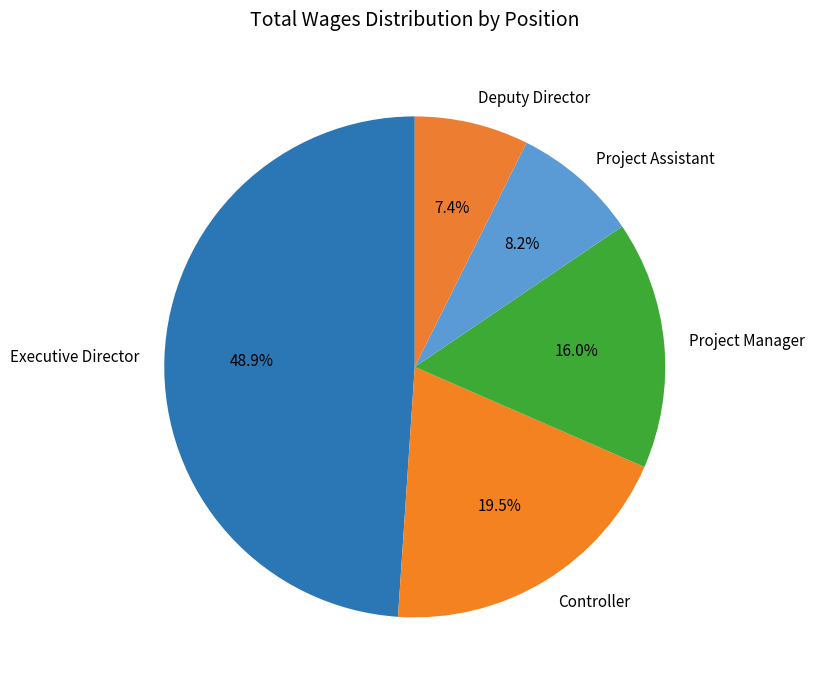

Does Deputy Director represent more than half of the total?

No